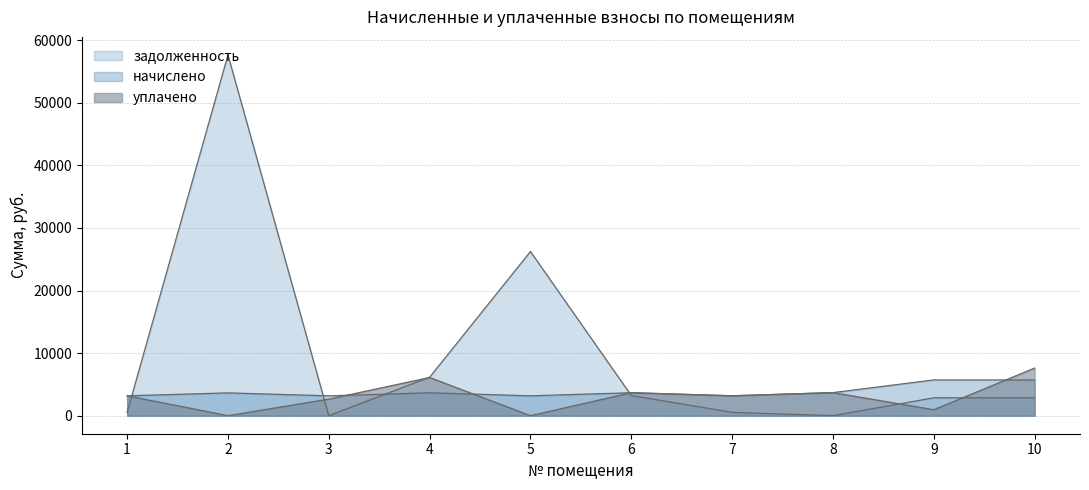

The value of задолженность at 8 is 0.0. True or false?

True